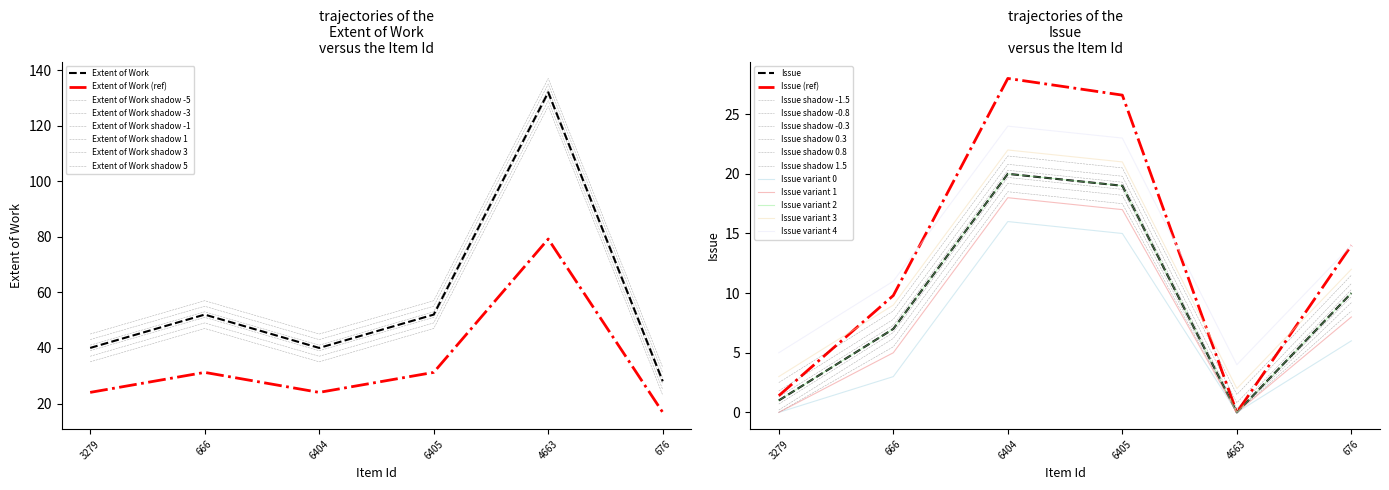

Which category has the highest value in the Issue series?

6404